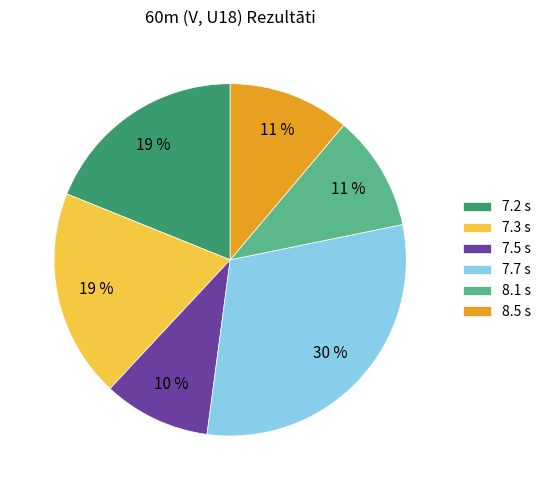

What is the smallest slice in the pie chart?

7.5 s